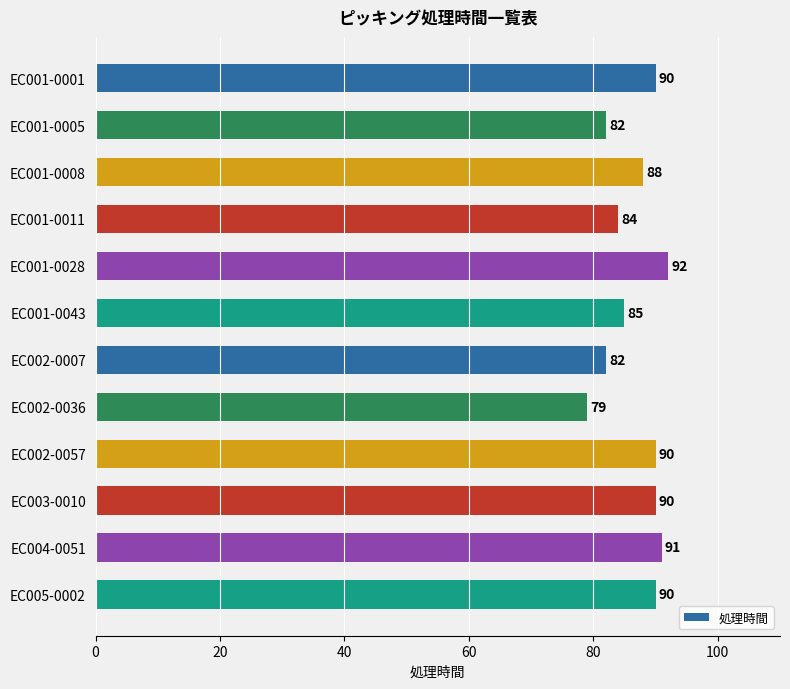

What is the value of the 2nd bar from the top?

82